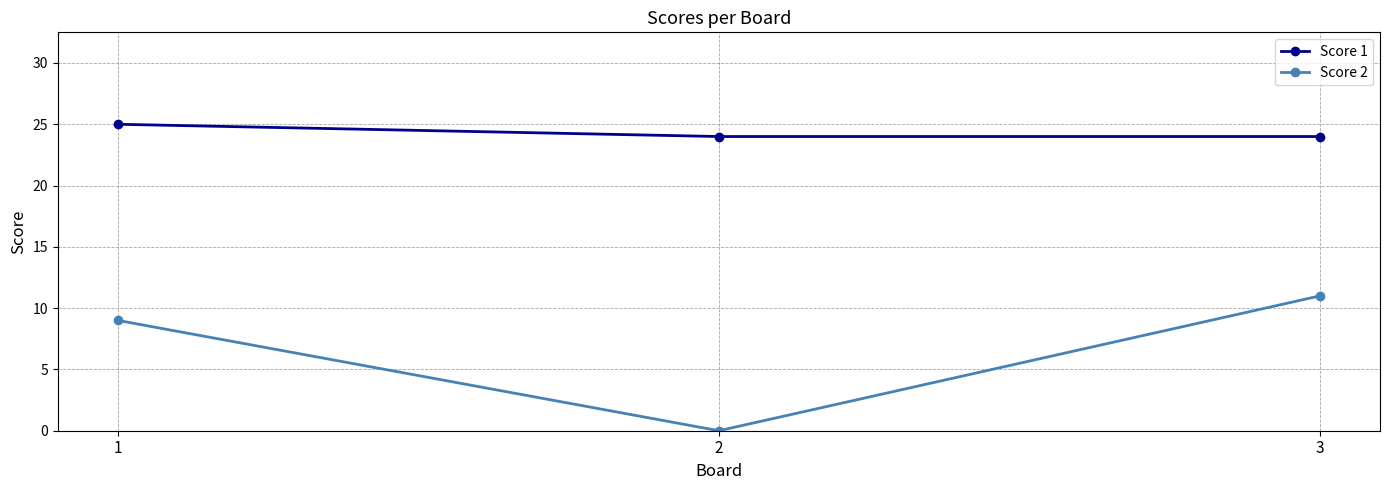

What is the average value of the Score 1 series?

24